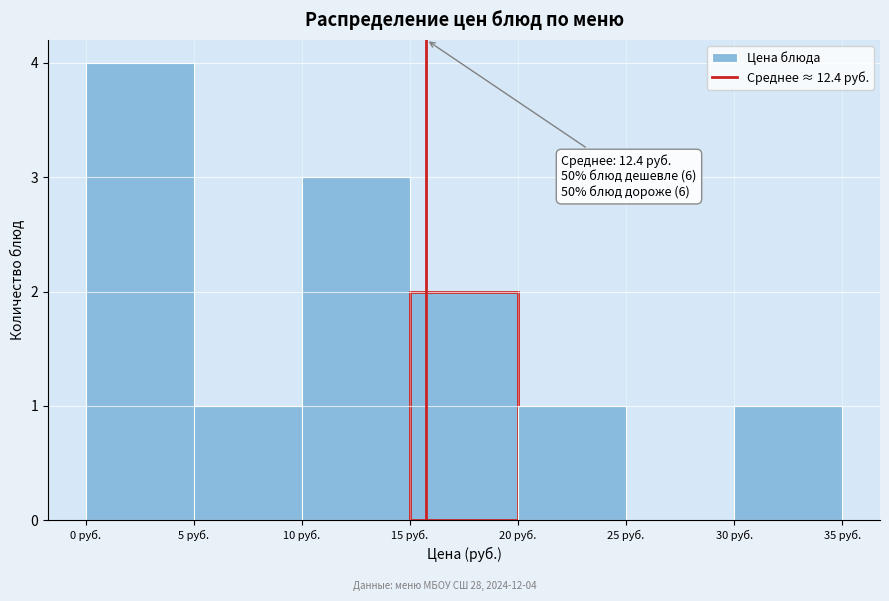

Which range on the x-axis has the tallest bar?

0 to 5